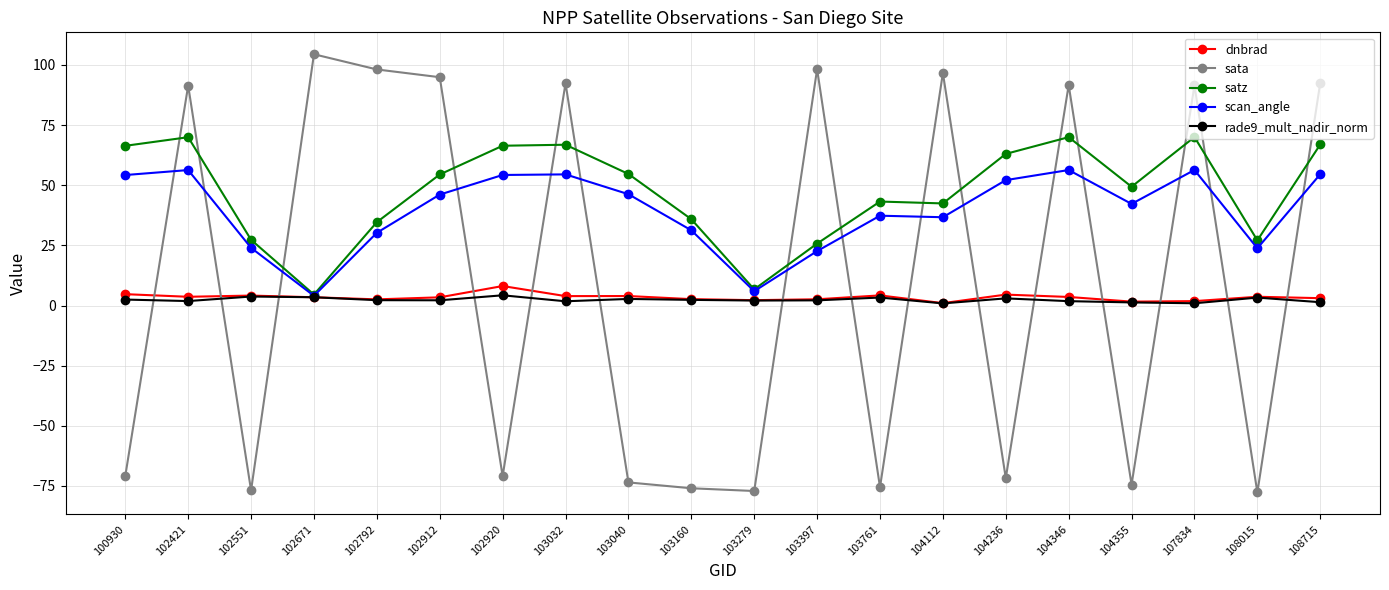

What value does the sata series have at 102920?

-70.9